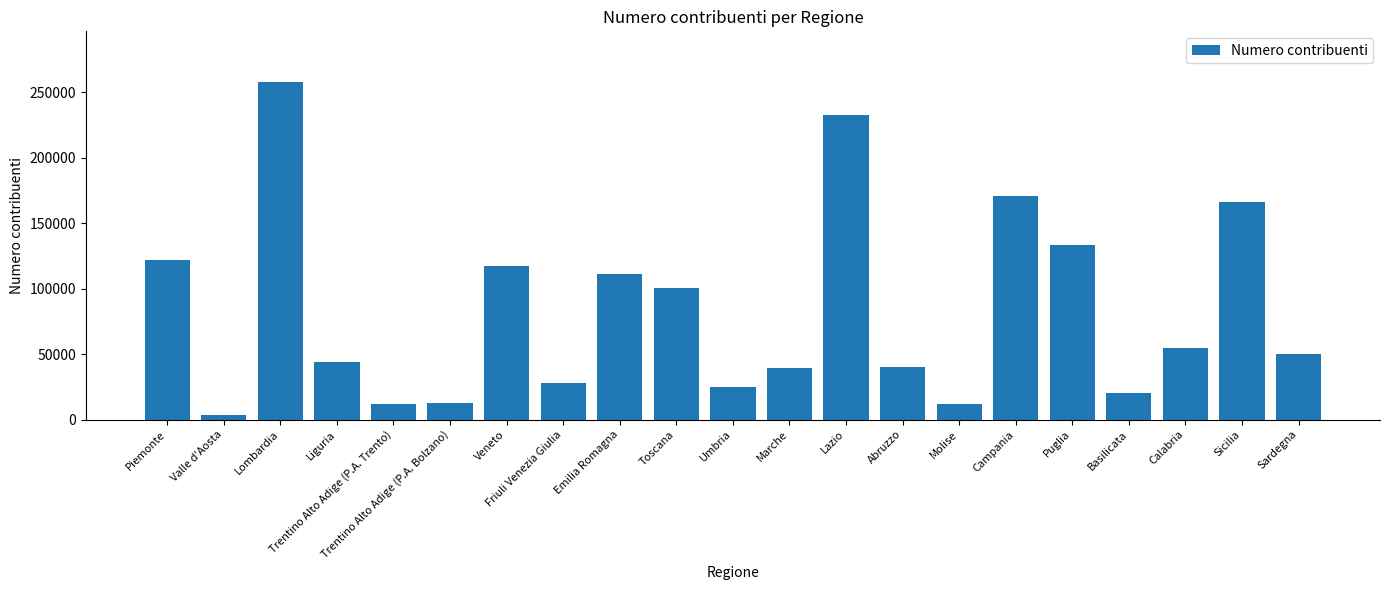

What is the average value?

83494